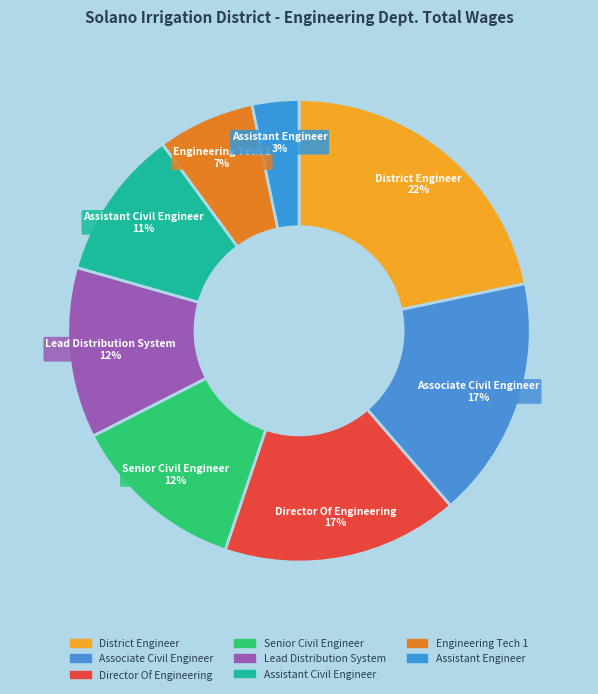

To the nearest percent, what is the difference between the Assistant Civil Engineer and Lead Distribution System slice percentages?

1%